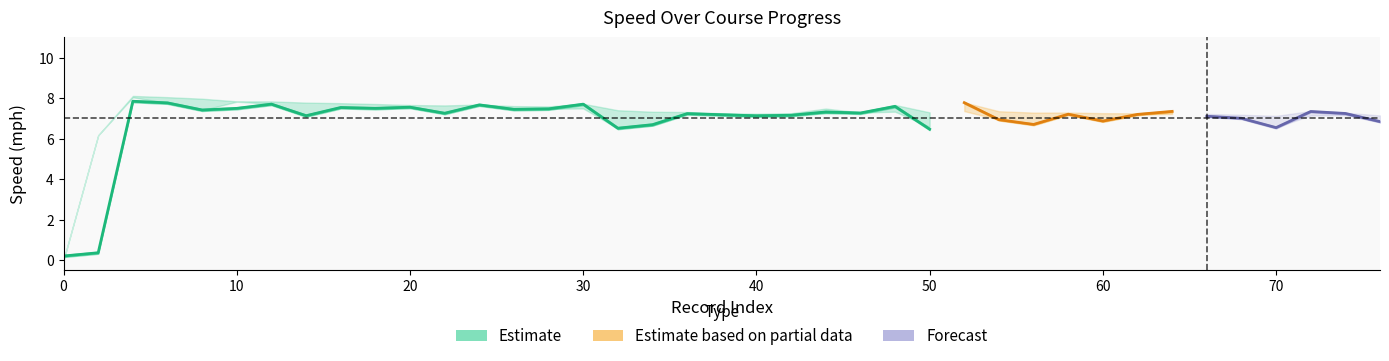

How many lines are shown in the chart?

3